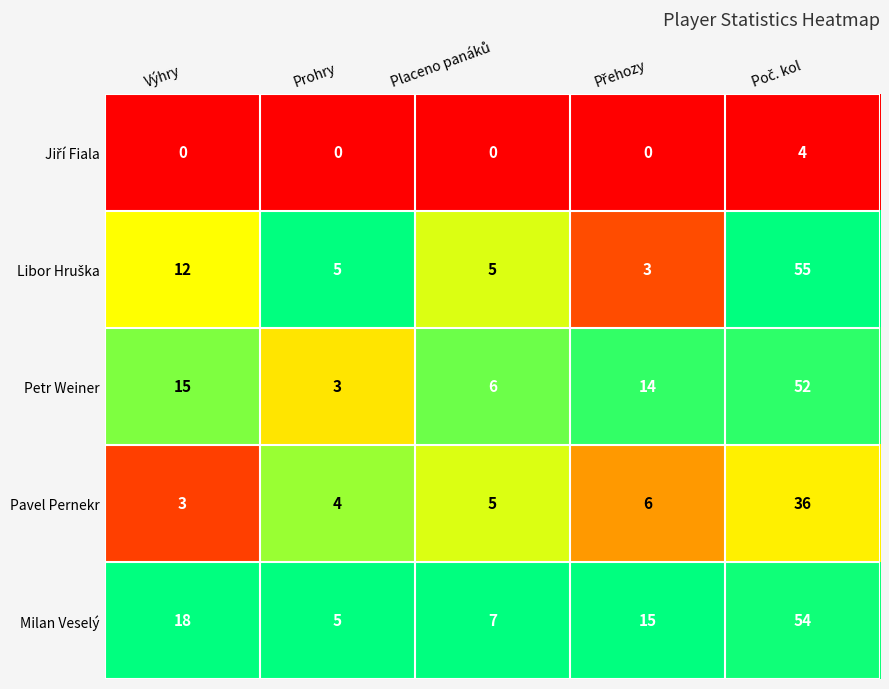

Count the number of data series in this chart.

5